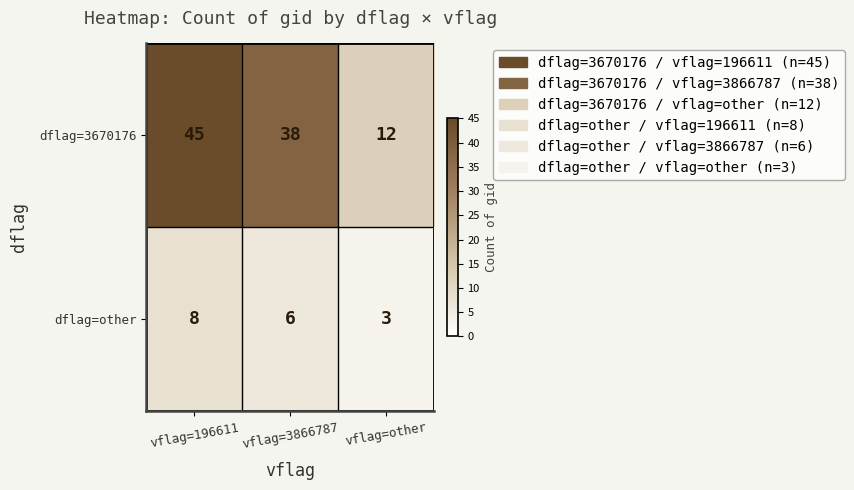

Count the number of data series in this chart.

2